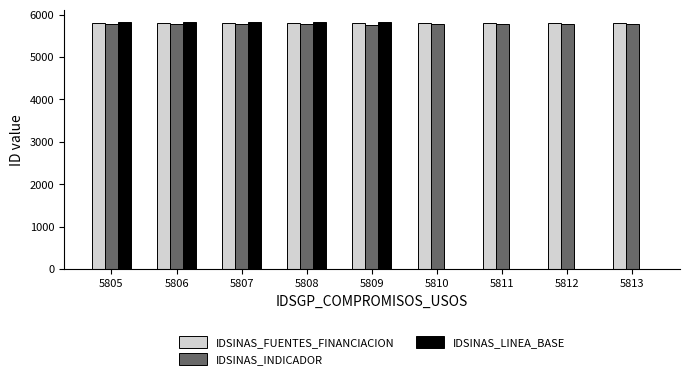

Between 5809 and 5812, which series saw the biggest shift?

IDSINAS_LINEA_BASE